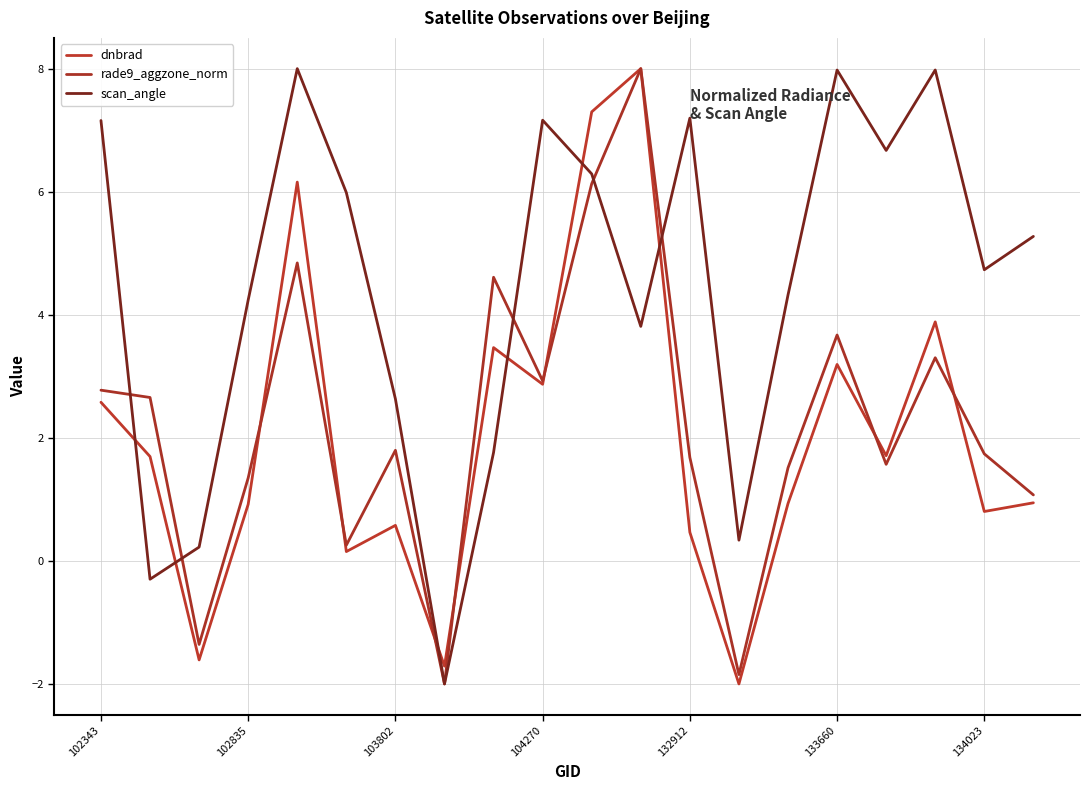

How many intersections are there between rade9_aggzone_norm and scan_angle?

5